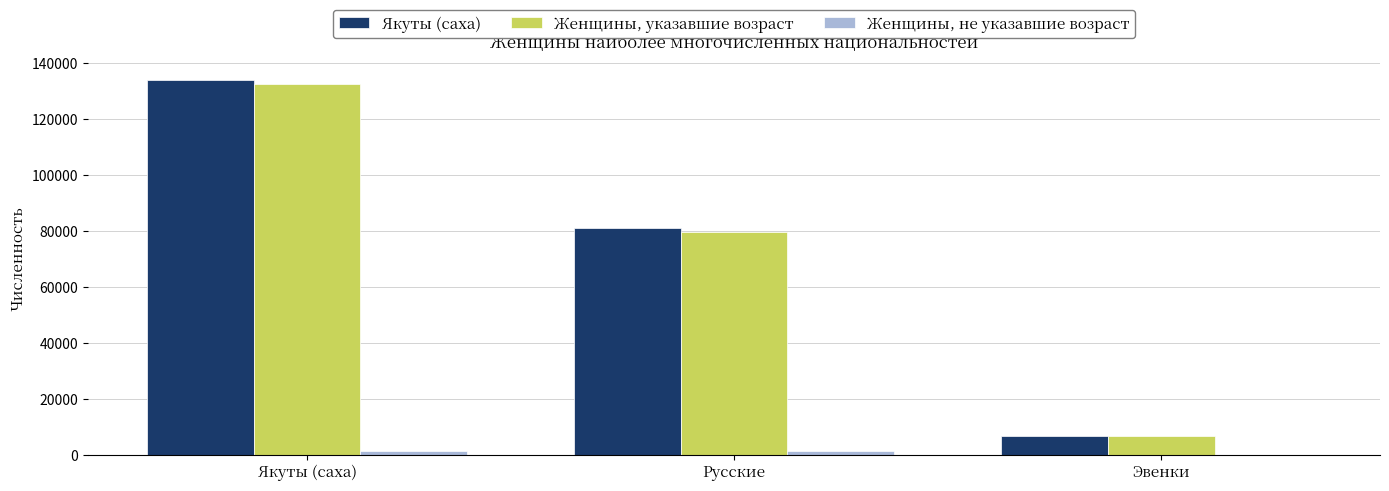

Where is Якуты (саха) nearest to the value 70473?

Русские